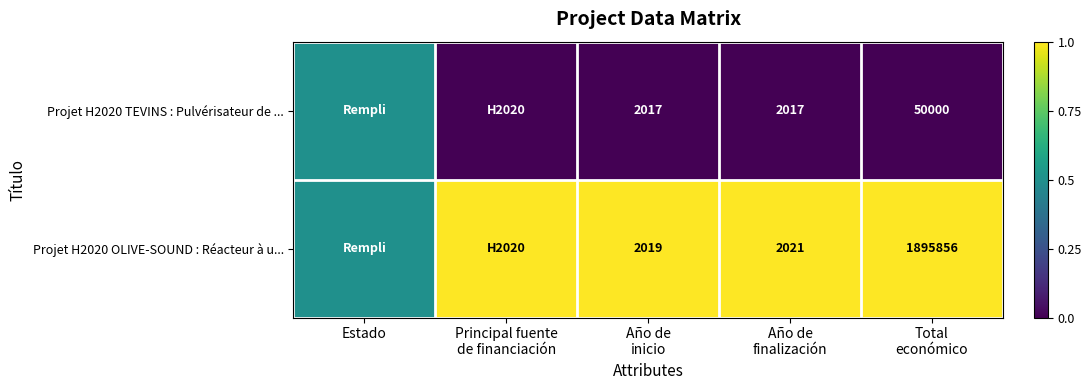

What is the spread (max minus min) of values at Total
económico?

1845856.0